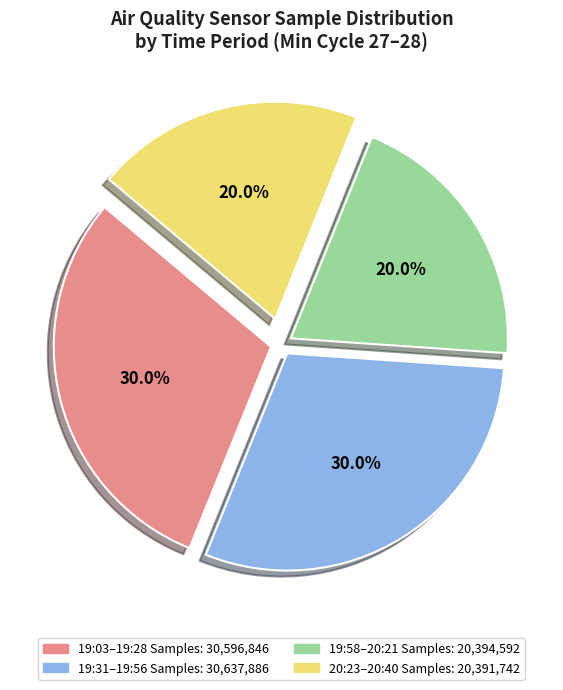

Is there any slice that represents more than half of the pie?

No